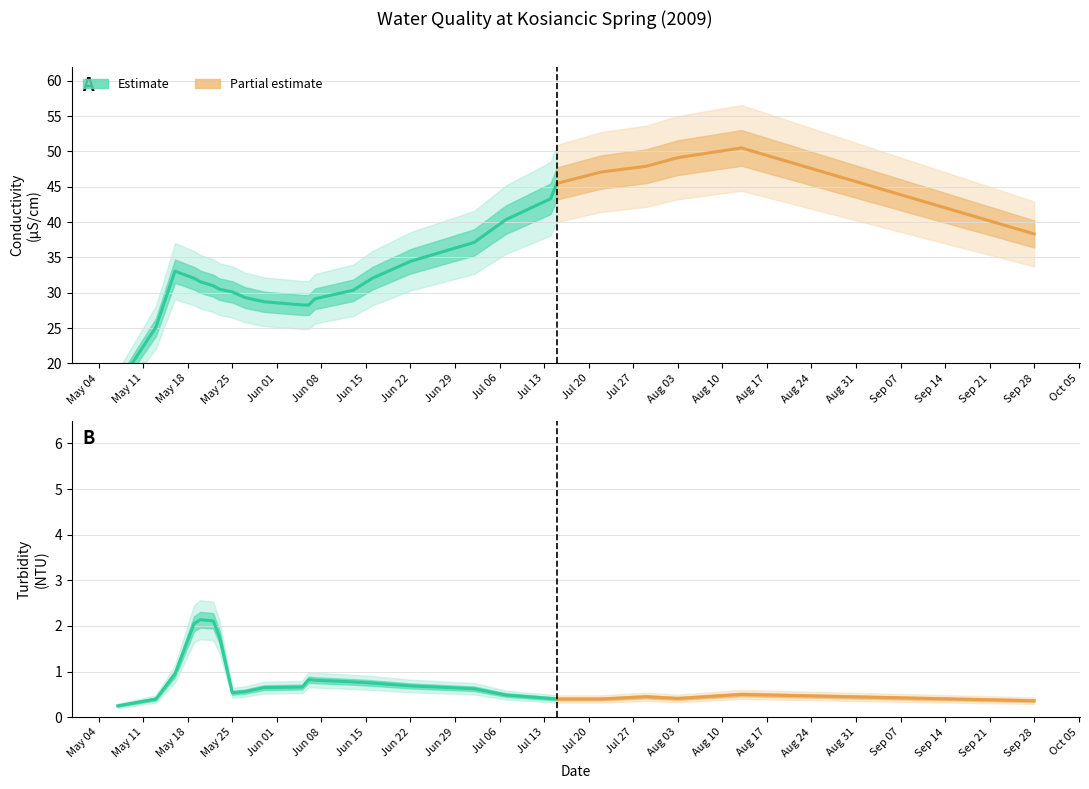

What position from the right is 2009-05-20?

21